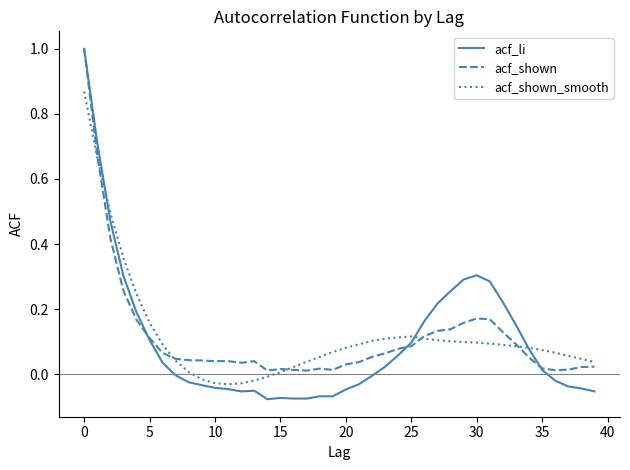

Which series has the largest range (max minus min)?

acf_li